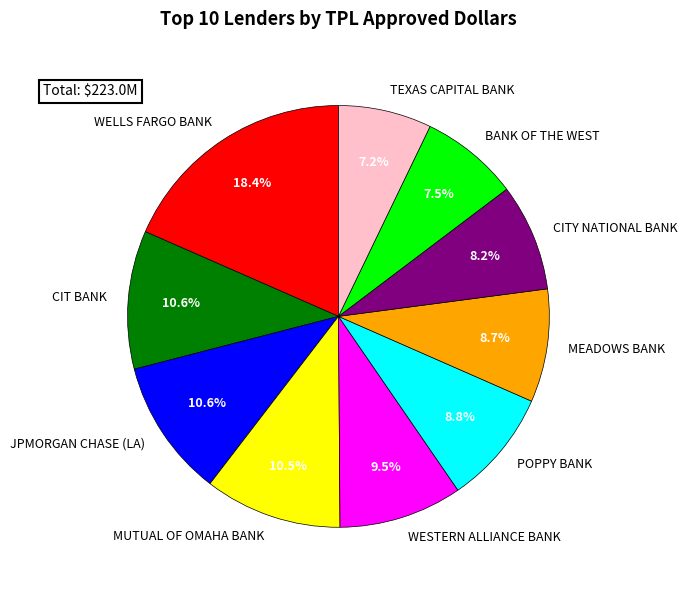

How many slices are in this pie chart?

10